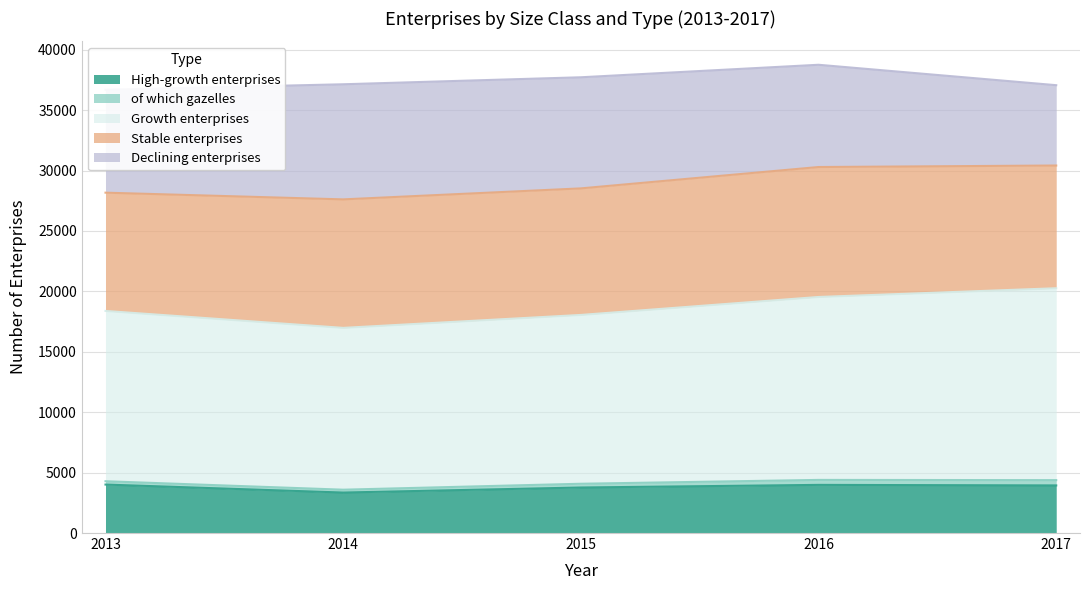

The value of High-growth enterprises at 2016 is 6342. True or false?

False